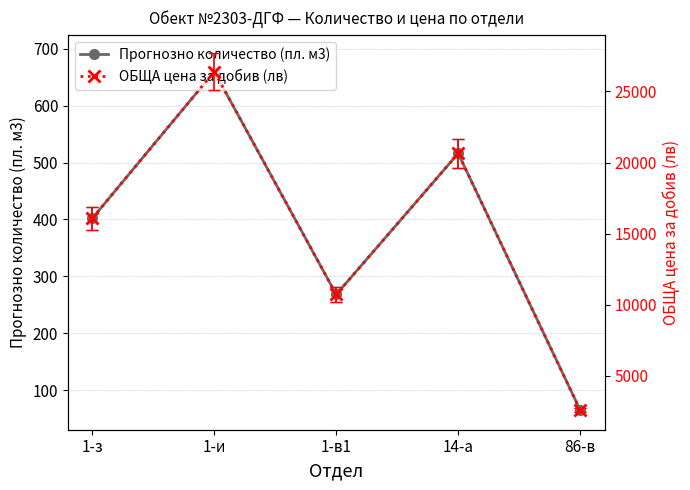

Reading right to left, transcribe all the data shown in this chart.

Прогнозно количество (пл. м3): 86-в=65	14-а=516	1-в1=268	1-и=660	1-з=402
ОБЩА цена за добив (лв): 86-в=2600	14-а=20640	1-в1=10720	1-и=26400	1-з=16080